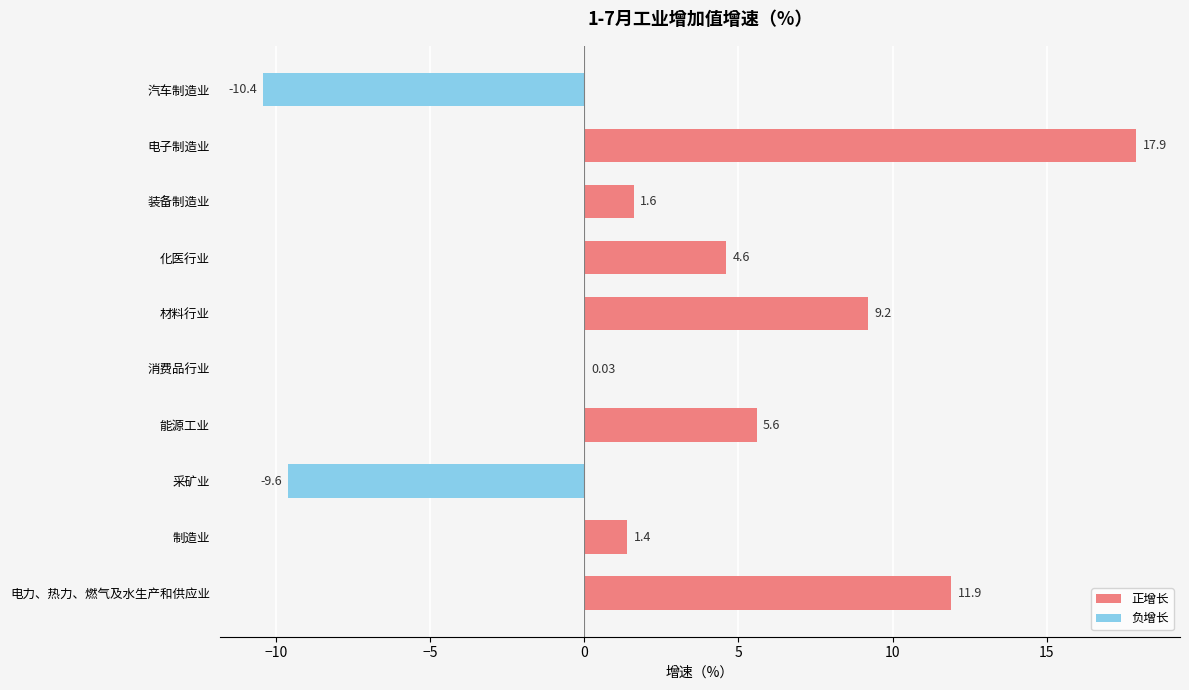

What is the sum of the values at 制造业 and 消费品行业?

1.4